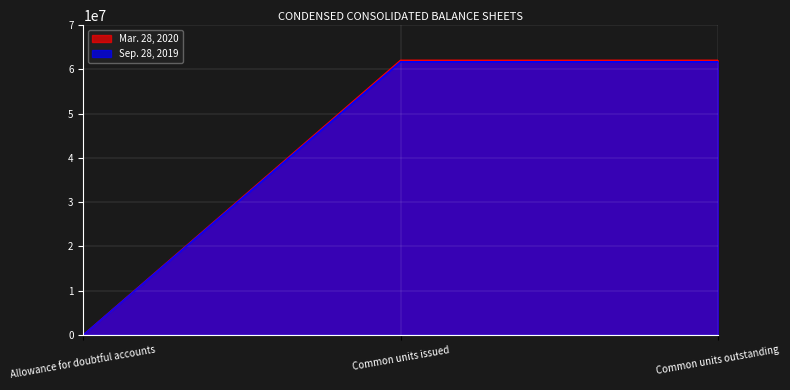

What is the value of the Sep. 28, 2019 point at the 3rd from the left?

61735000